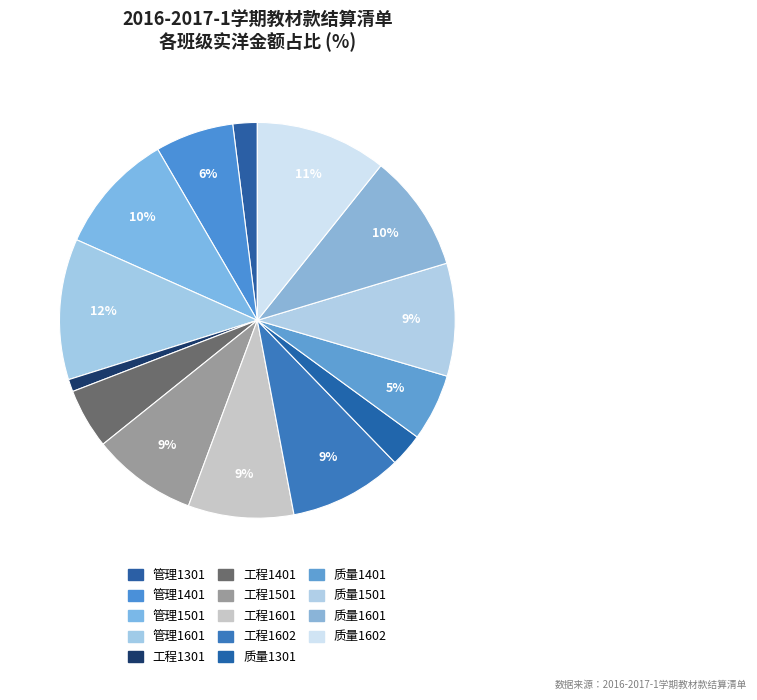

Count the number of slices in the pie.

14